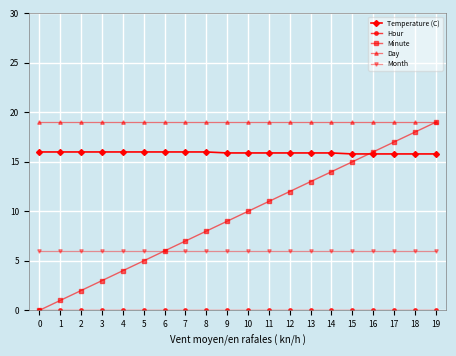

Between 1 and 7, which series saw the biggest shift?

Minute